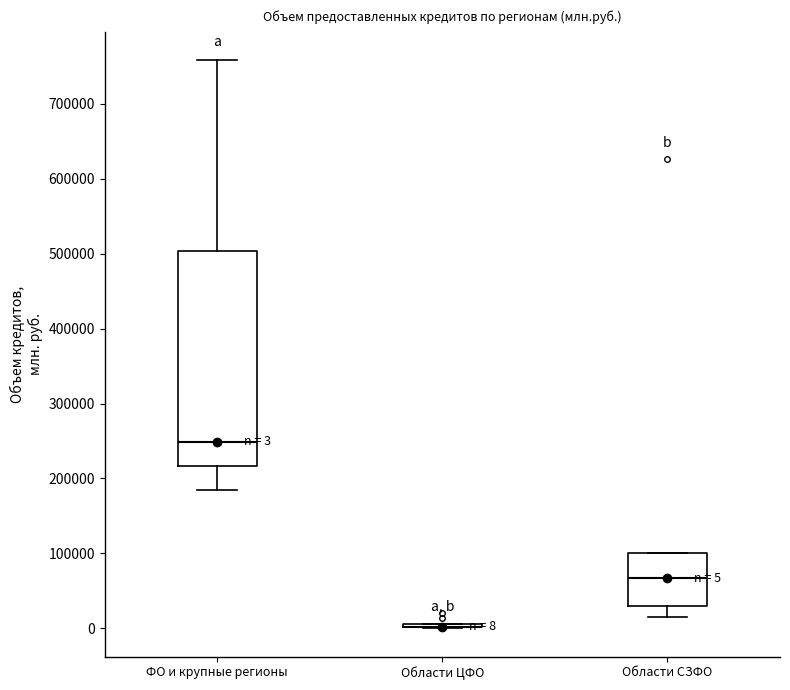

Comparing the boxes themselves (not the whiskers), which one is the tallest?

ФО и крупные регионы